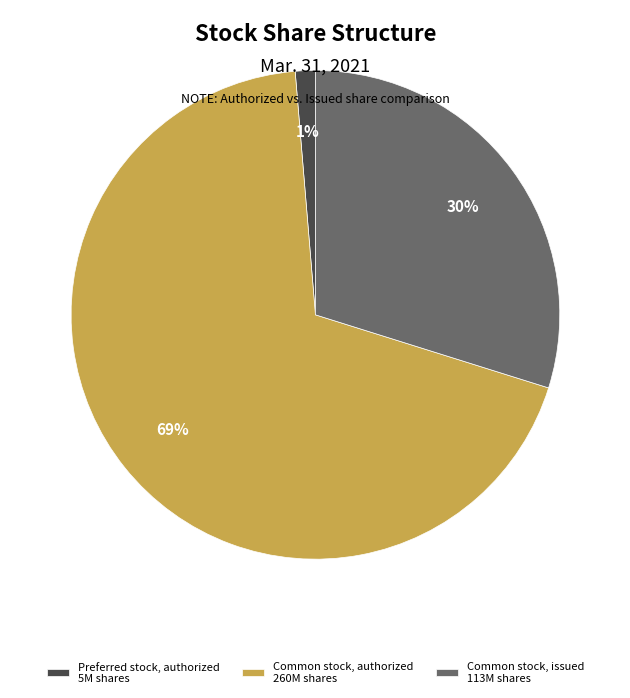

To the nearest percent, what portion does Preferred stock, authorized represent?

1%